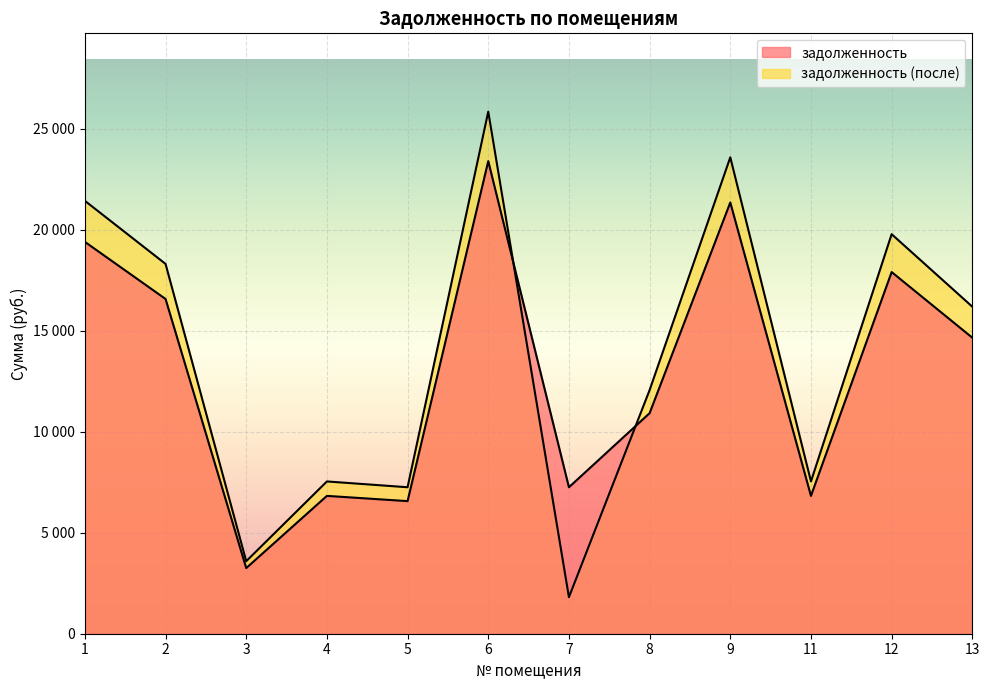

At 8, list the series in order from largest to smallest.

задолженность (после), задолженность